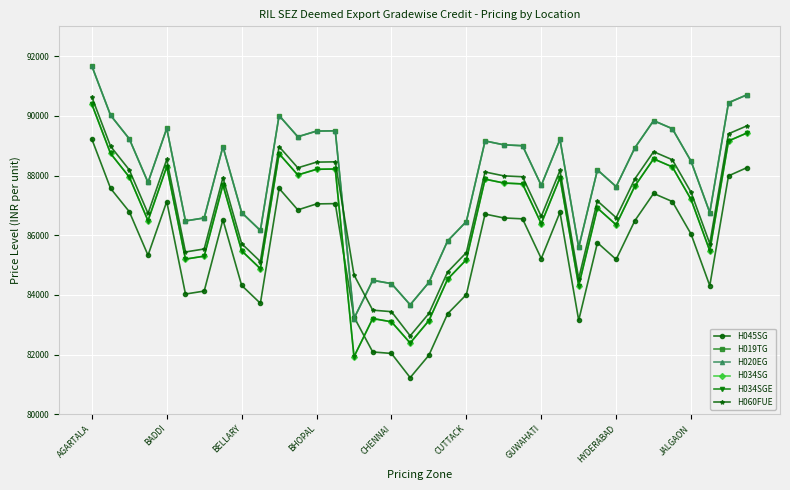

Is this an area chart (filled region under the line)?

No